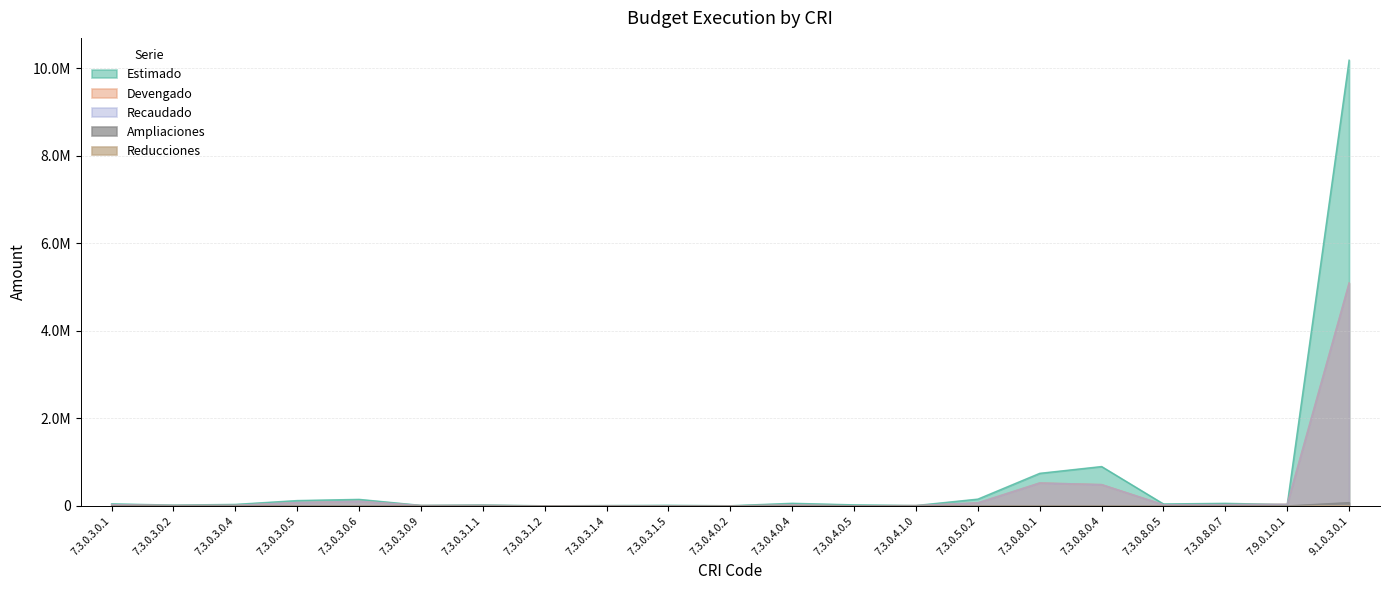

Which series has the widest spread of values?

Estimado